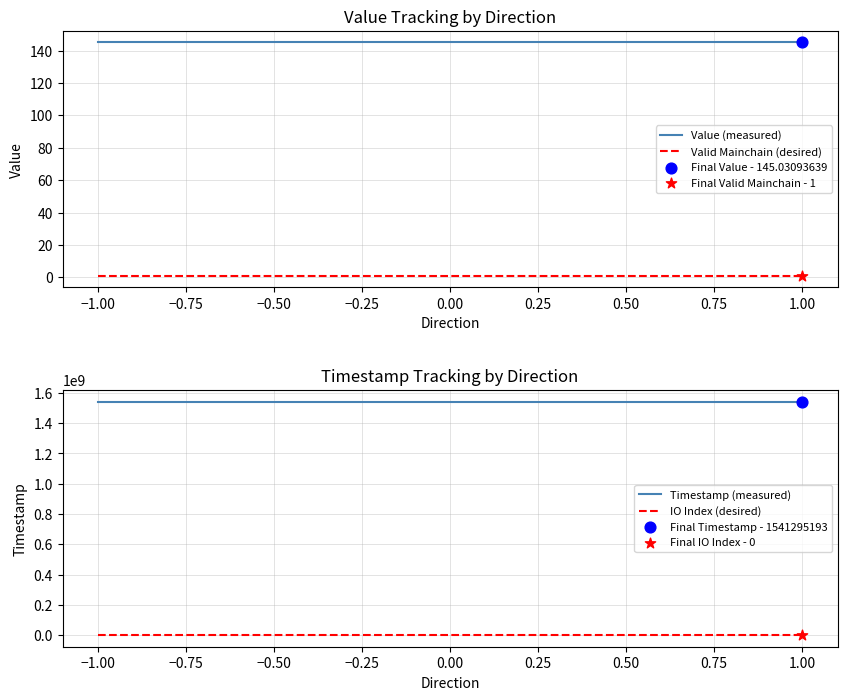

At how many categories does at least one series exceed 174887924?

4